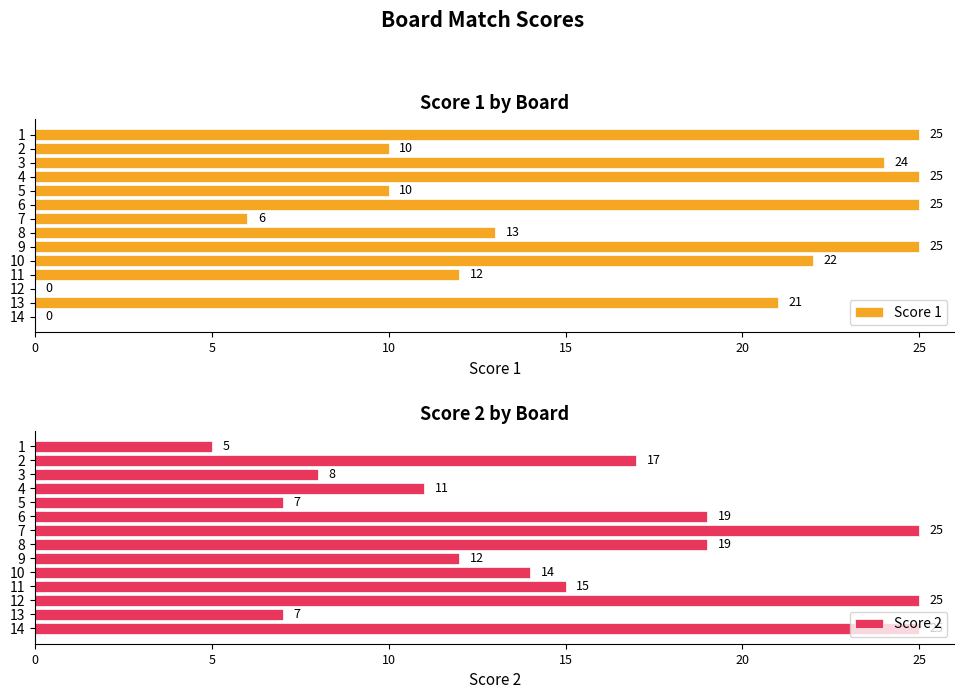

What is the difference between the Score 1 values at 6 and 8?

12